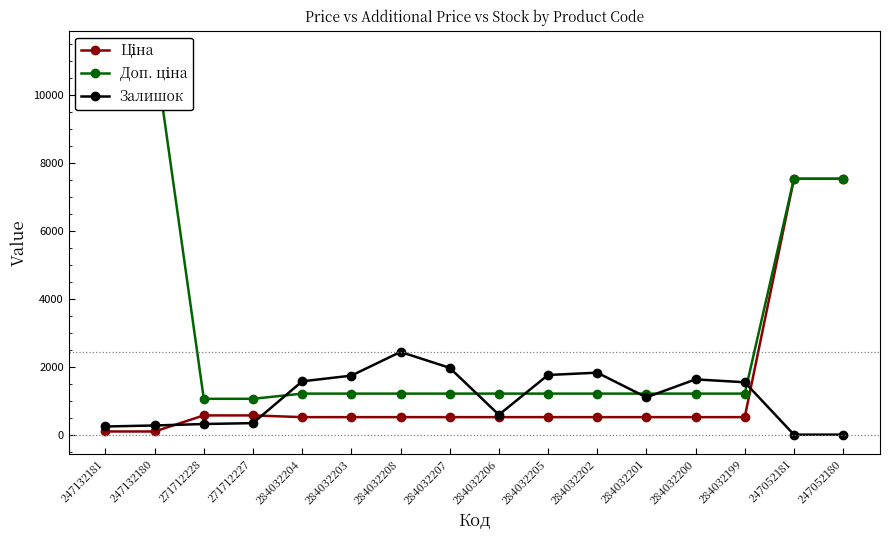

Read the Ціна value at 284032208.

535.4